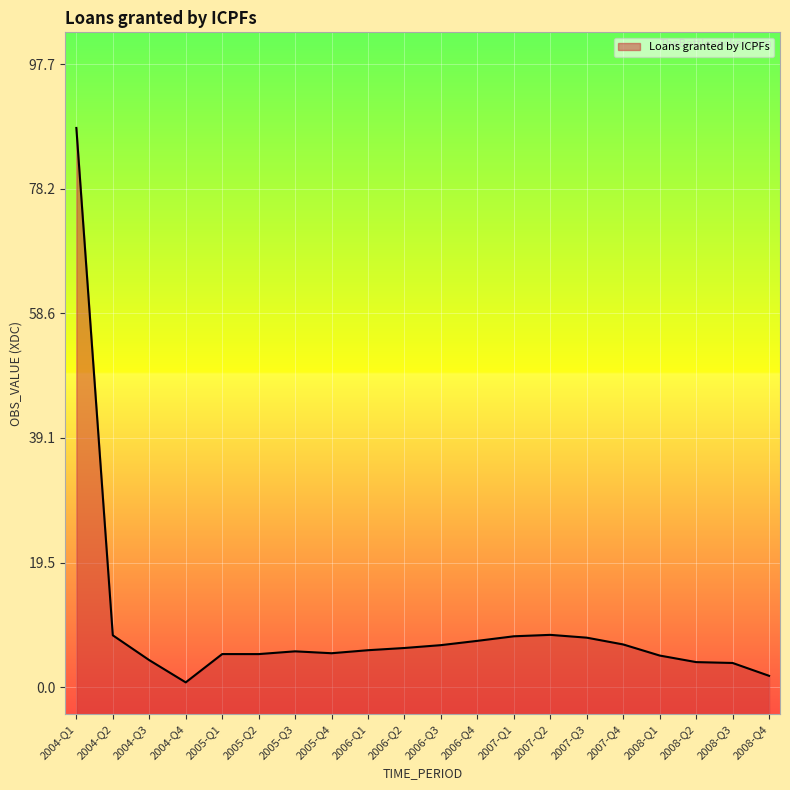

The chart shows a value of 6.1 at 2006-Q2. True or false?

True